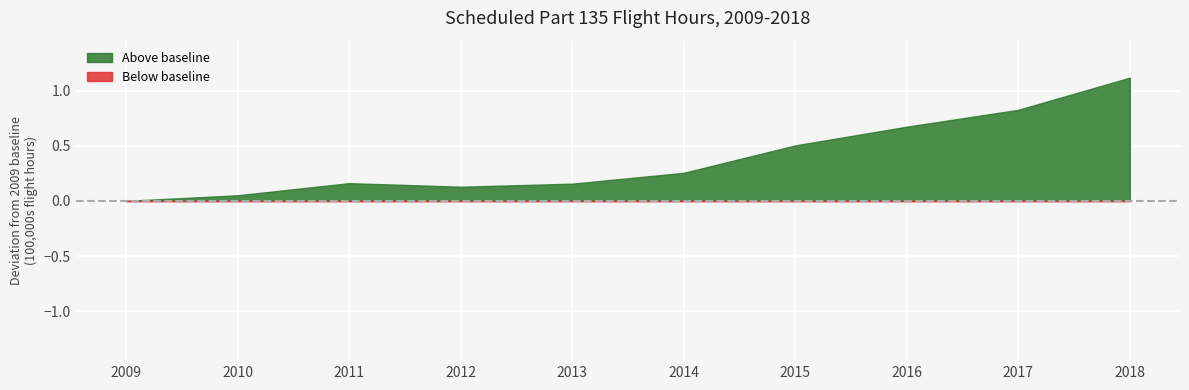

Which has a higher value, 2013 or 2014?

2014